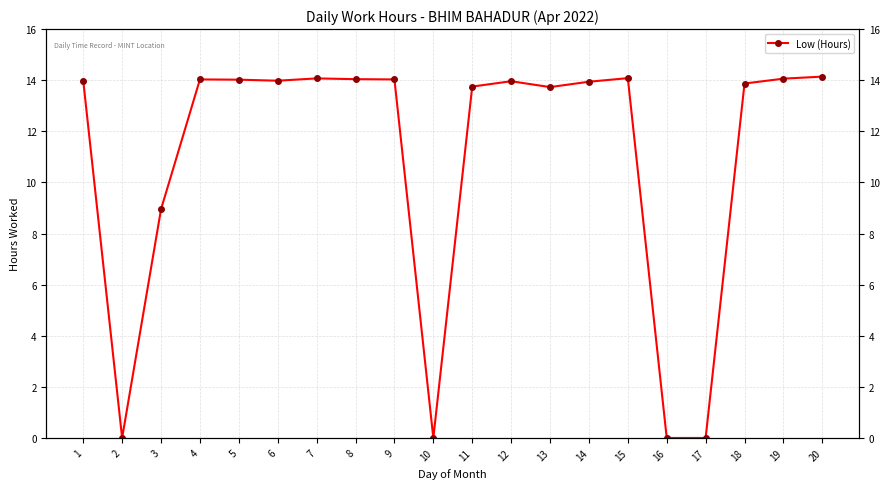

Where is the data nearest to the value 7?

3